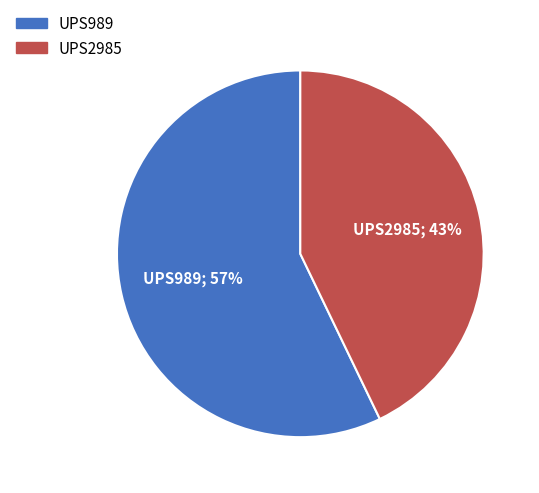

To the nearest percent, what portion does UPS2985 represent?

43%